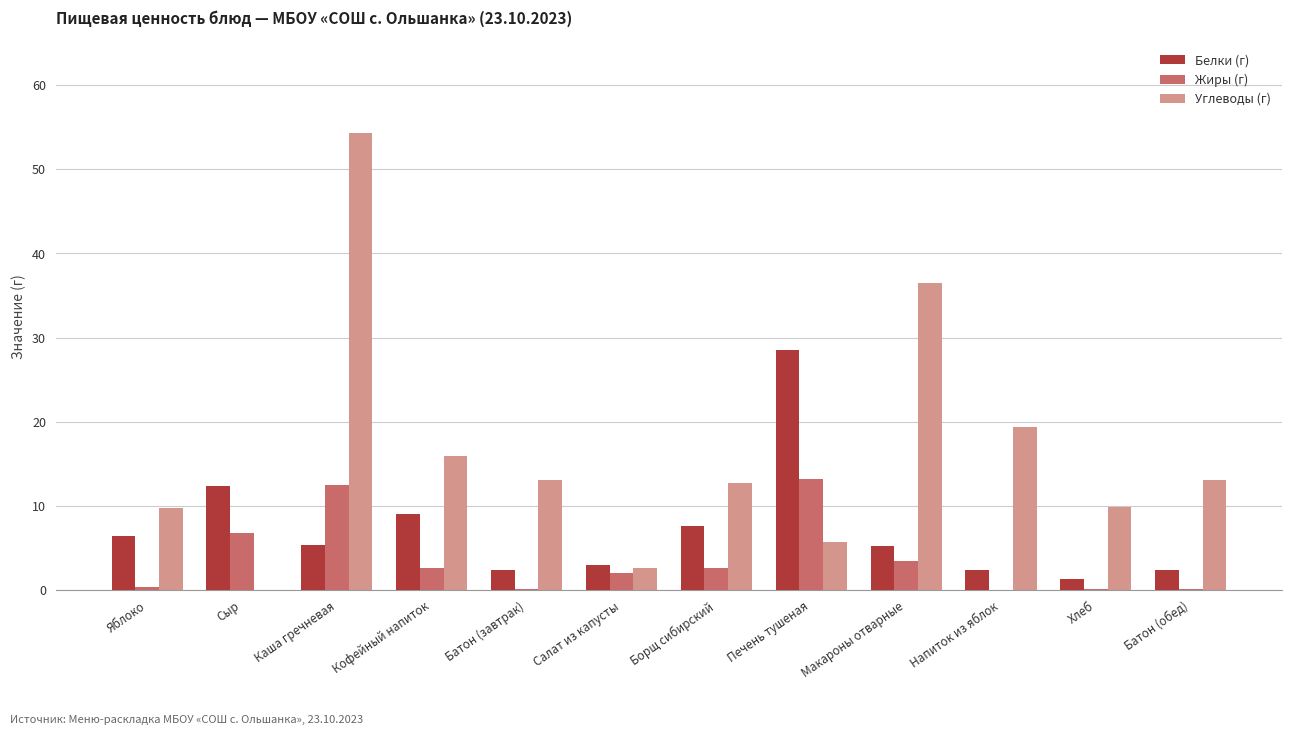

How many series are shown in this chart?

3